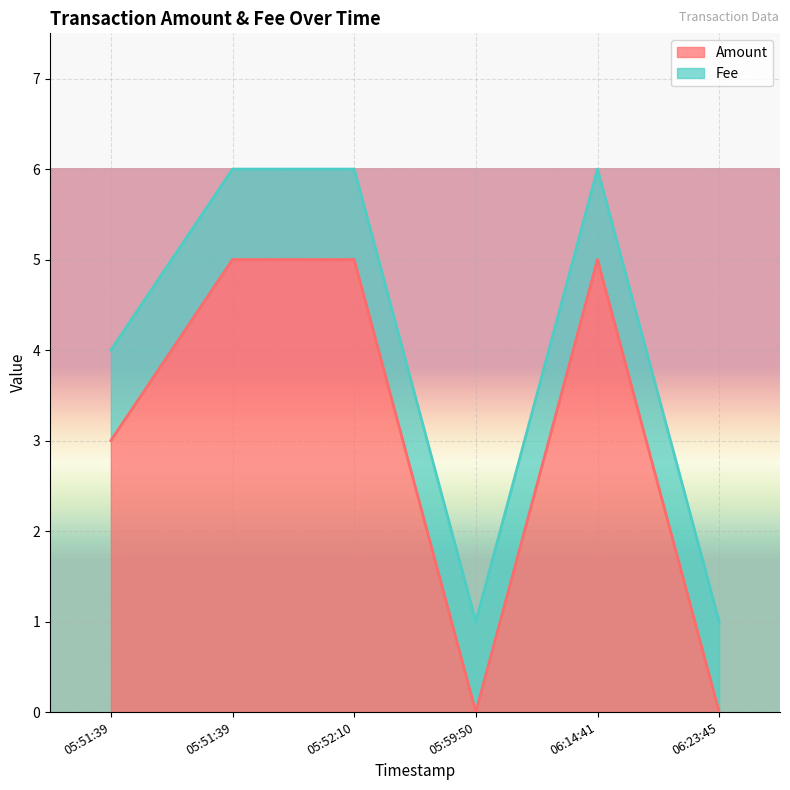

What is the difference between the Amount values at 2016-10-08 05:51:39 and 2016-10-08 05:59:50?

5